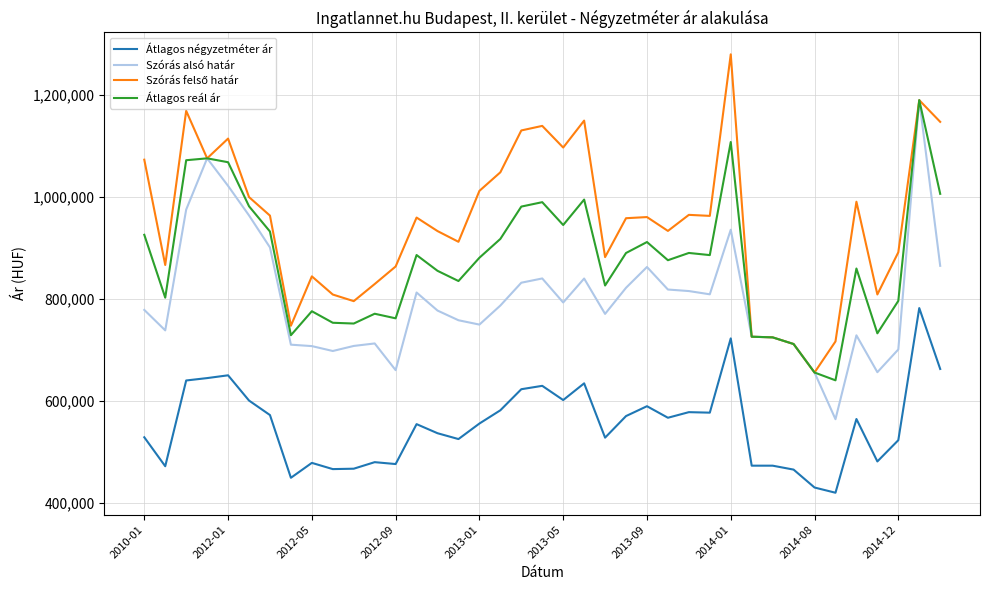

True or false: Szórás alsó határ and Átlagos négyzetméter ár intersect in this chart.

False